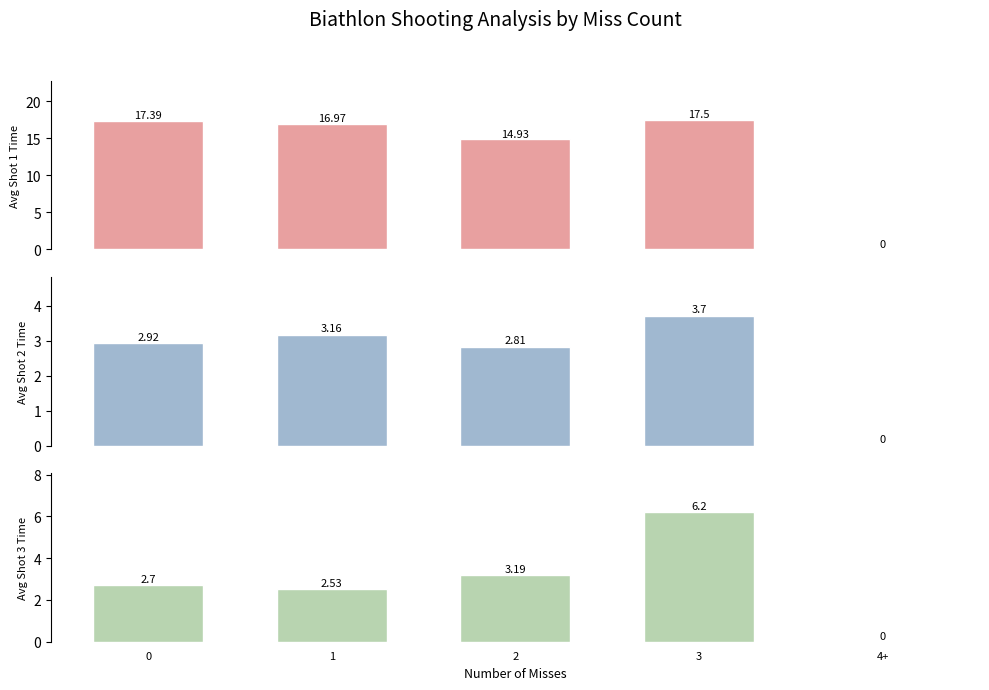

What is the approximate value of Avg Shot 1 at 3?

17.5